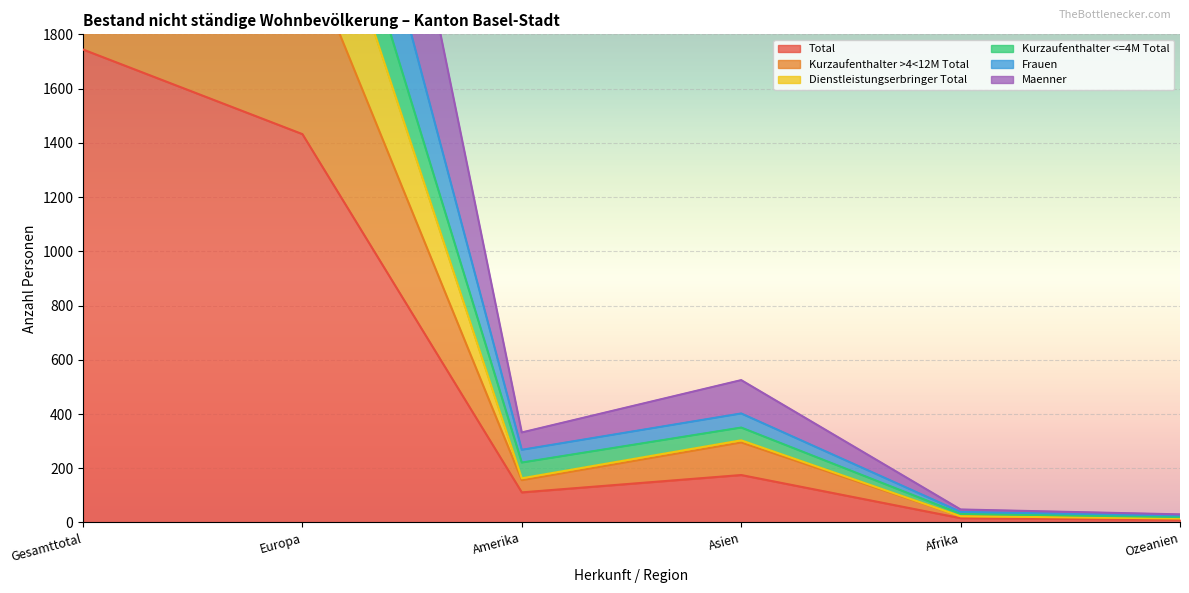

Which series has the widest spread of values?

Frauen